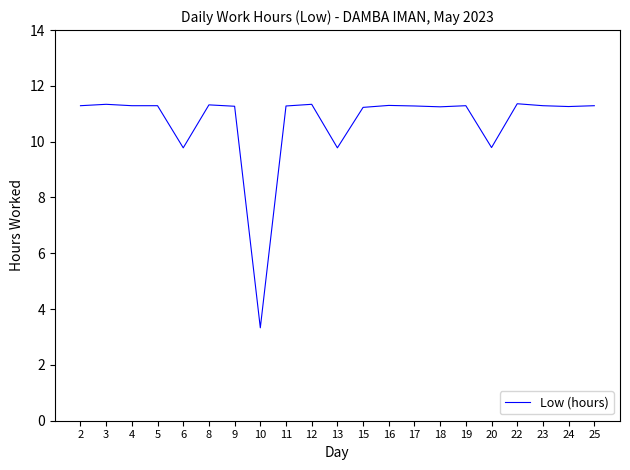

Which category has the lowest value across all series?

10